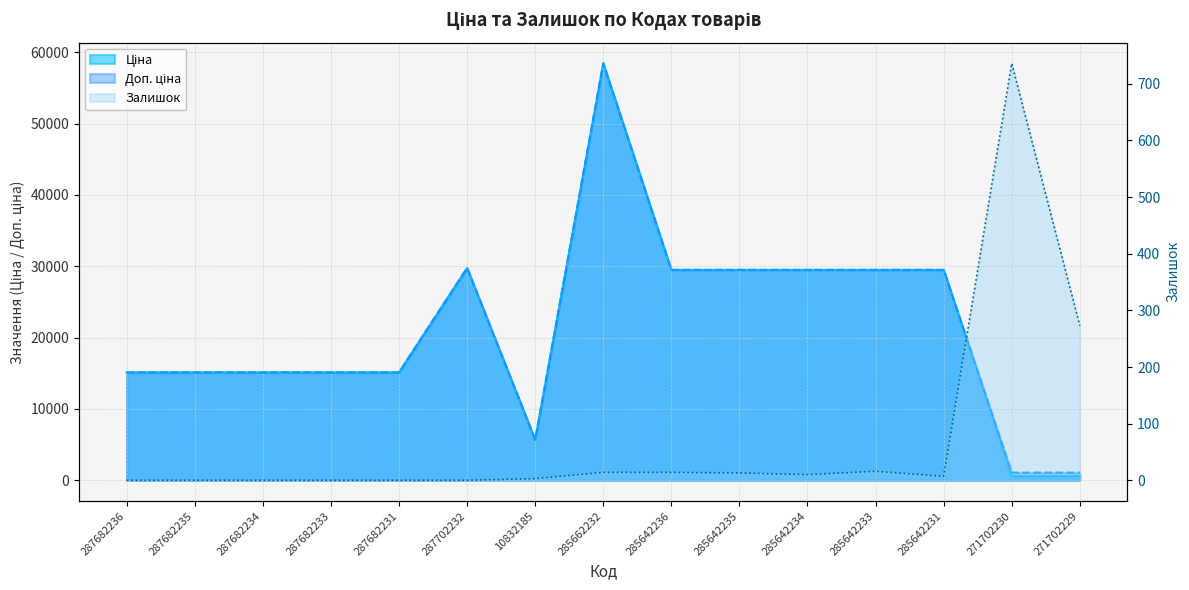

Between 287682233 and 285642236, which series saw the biggest shift?

Ціна